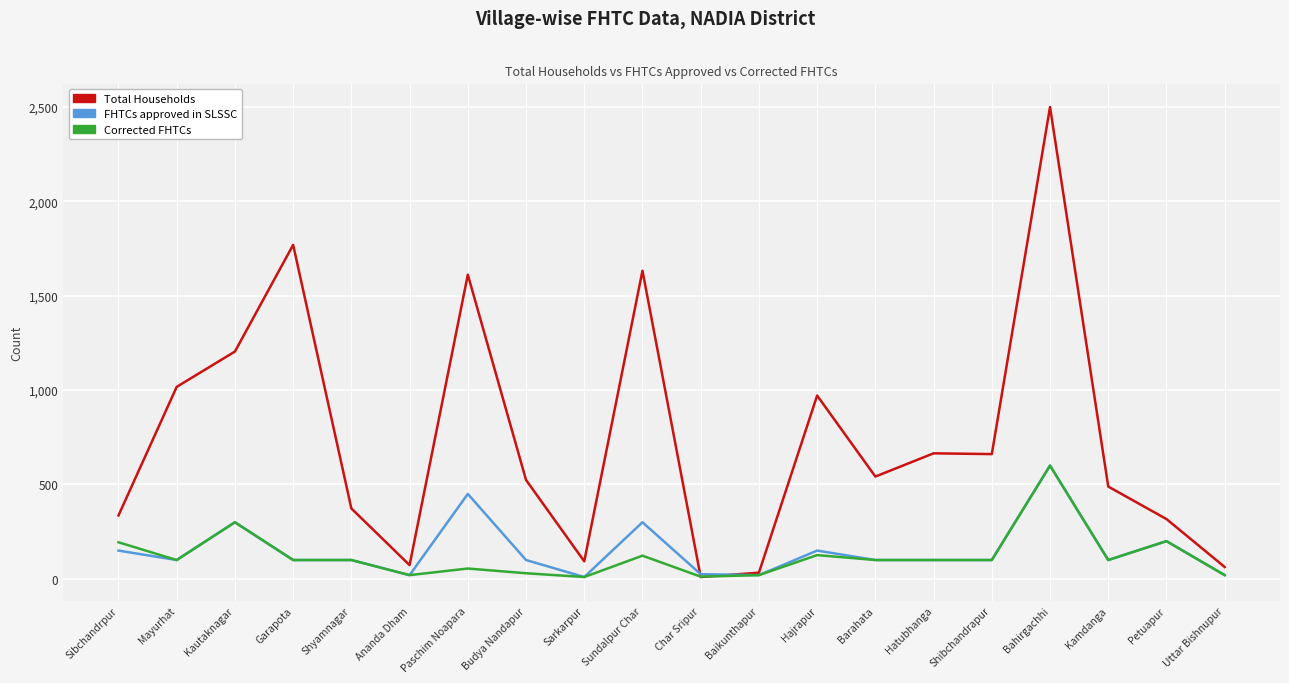

What is the minimum value for Corrected FHTCs?

10